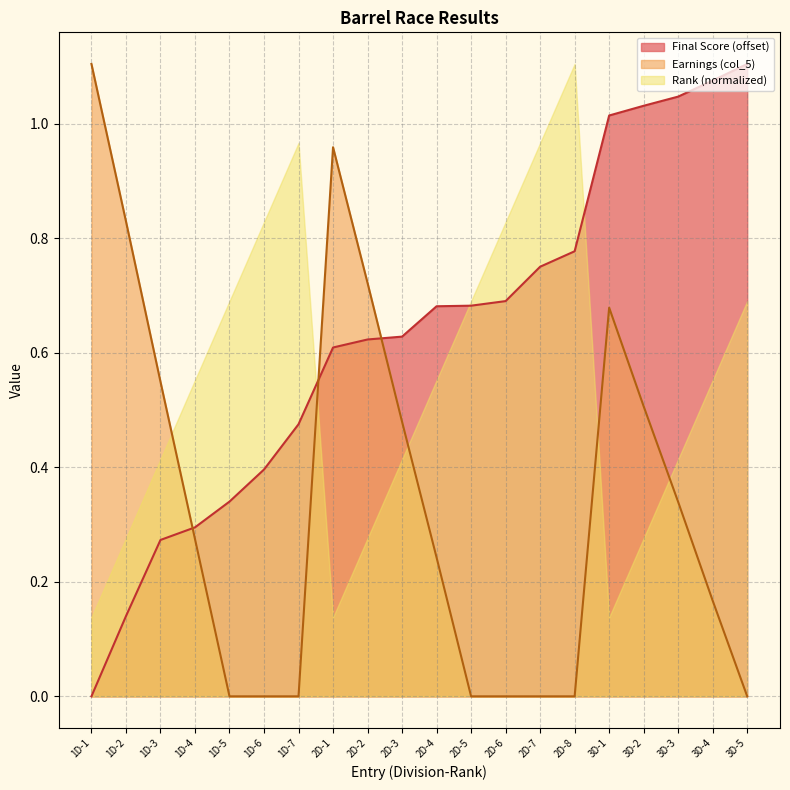

Which series has the largest range (max minus min)?

Final Score